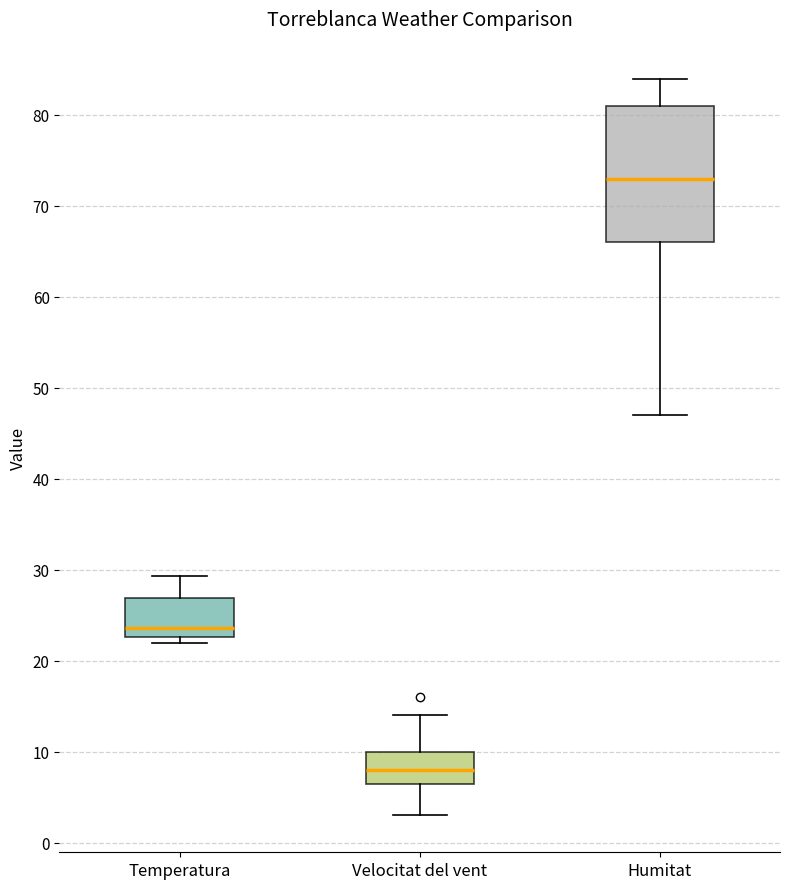

Where is the upper edge of the box for Temperatura on the y-axis? The values are not printed on the chart, so give them approximately, as read against the axis.

27